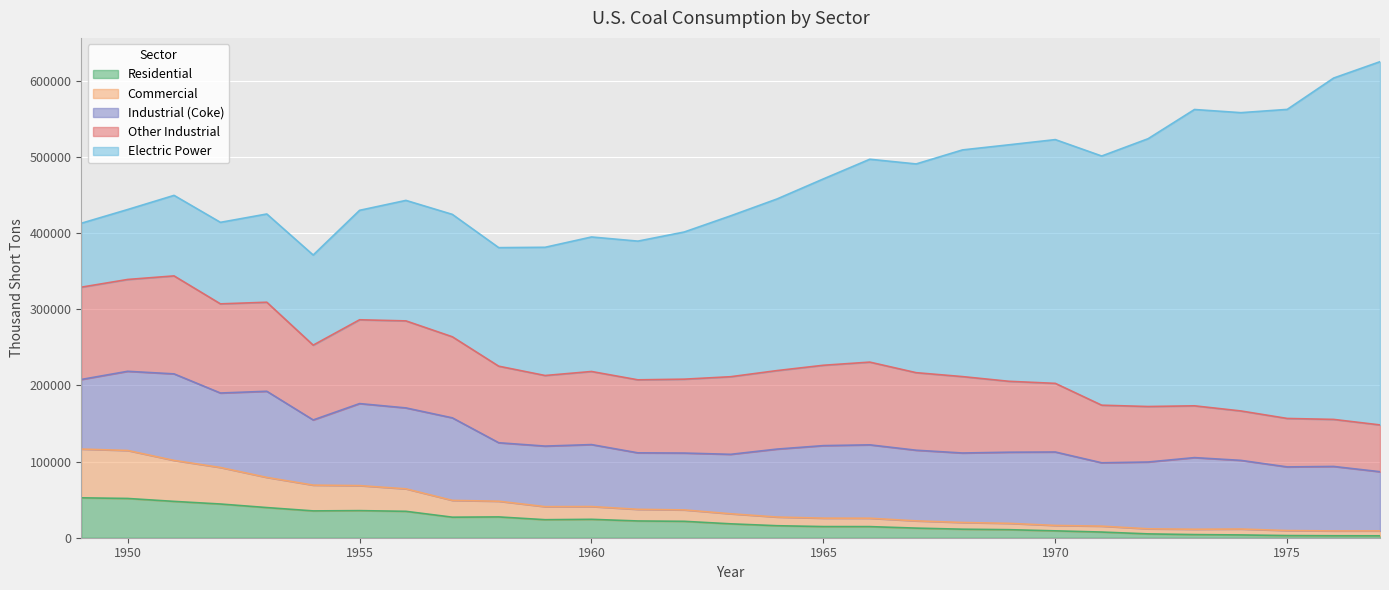

What is the value of the Residential point at the 19th from the left?

12616.4